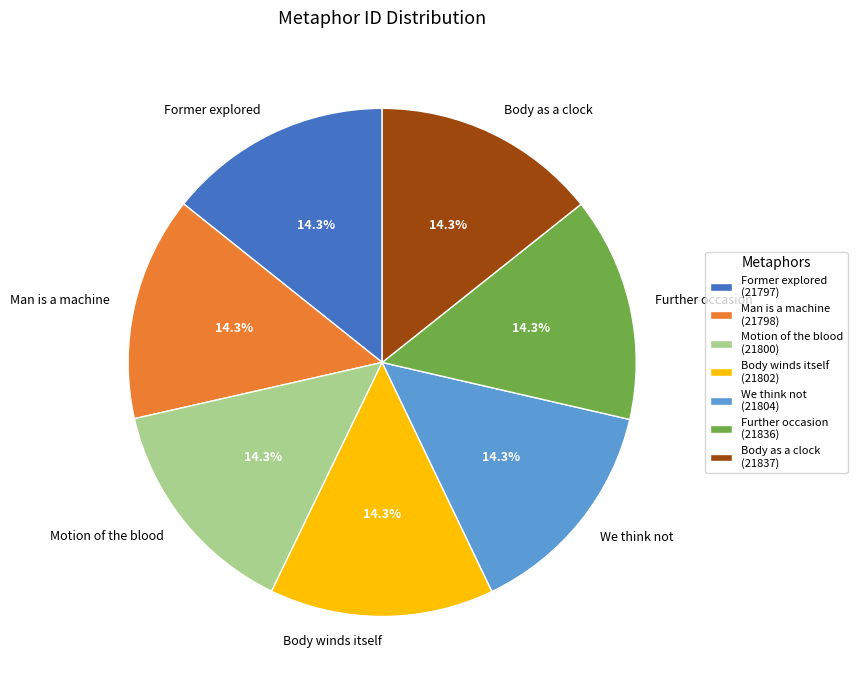

Does any single category account for the majority?

No